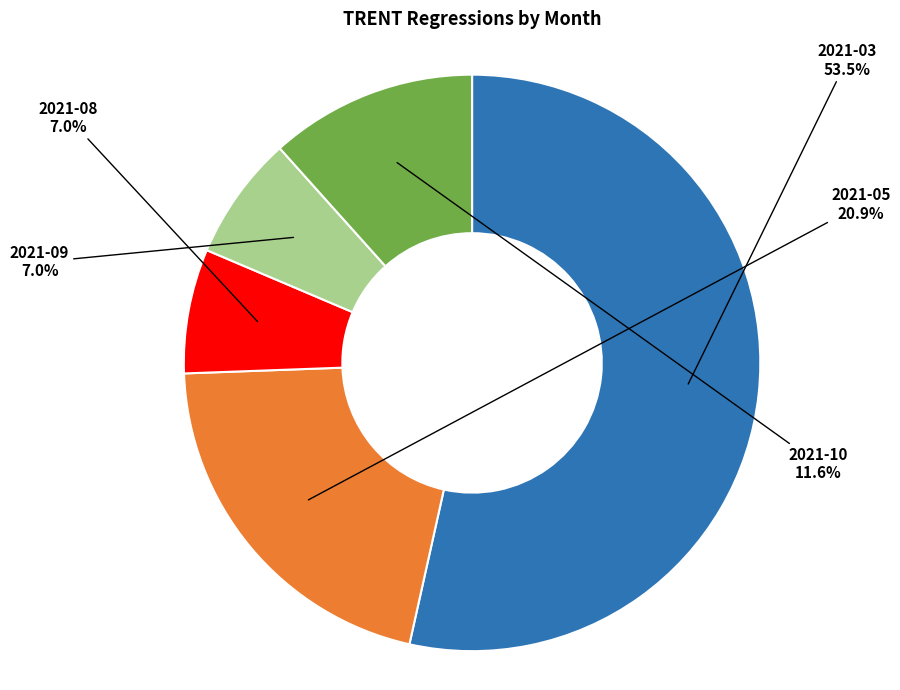

Is the sum of 2021-08 and 2021-09 greater than half?

No